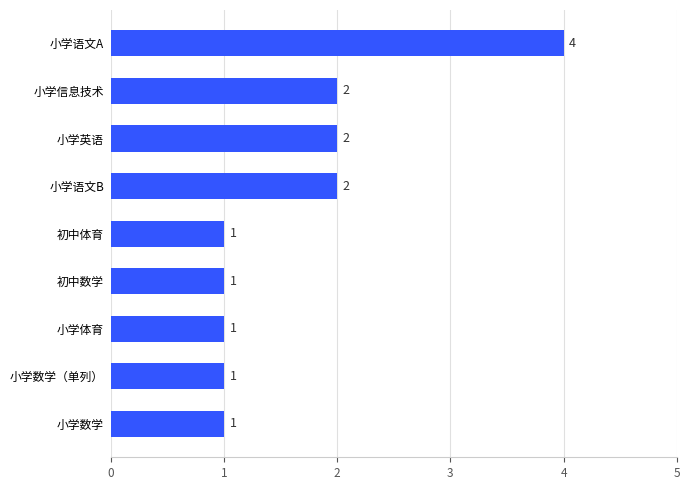

Which category has the highest value across all series?

小学语文A